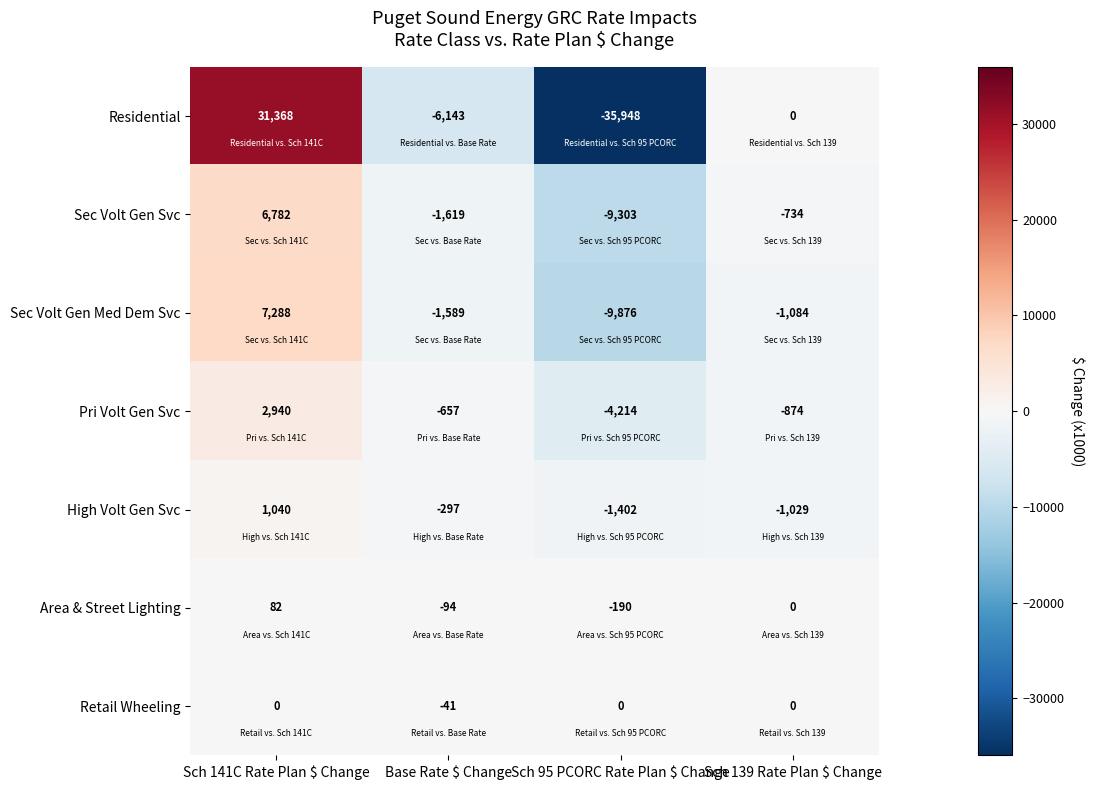

Which series has the widest spread of values?

Residential